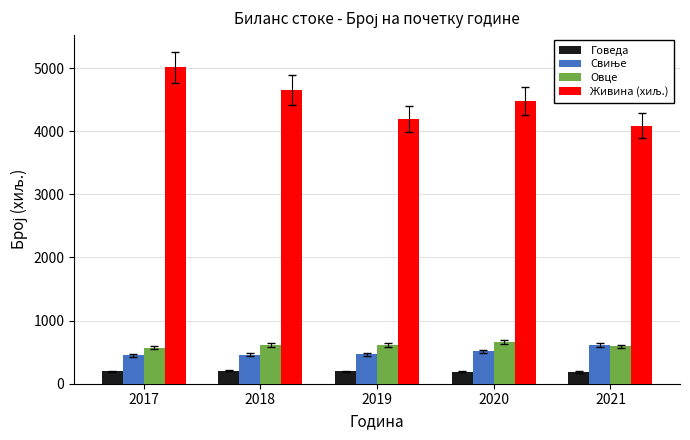

Which label corresponds to the largest value in the chart?

2017